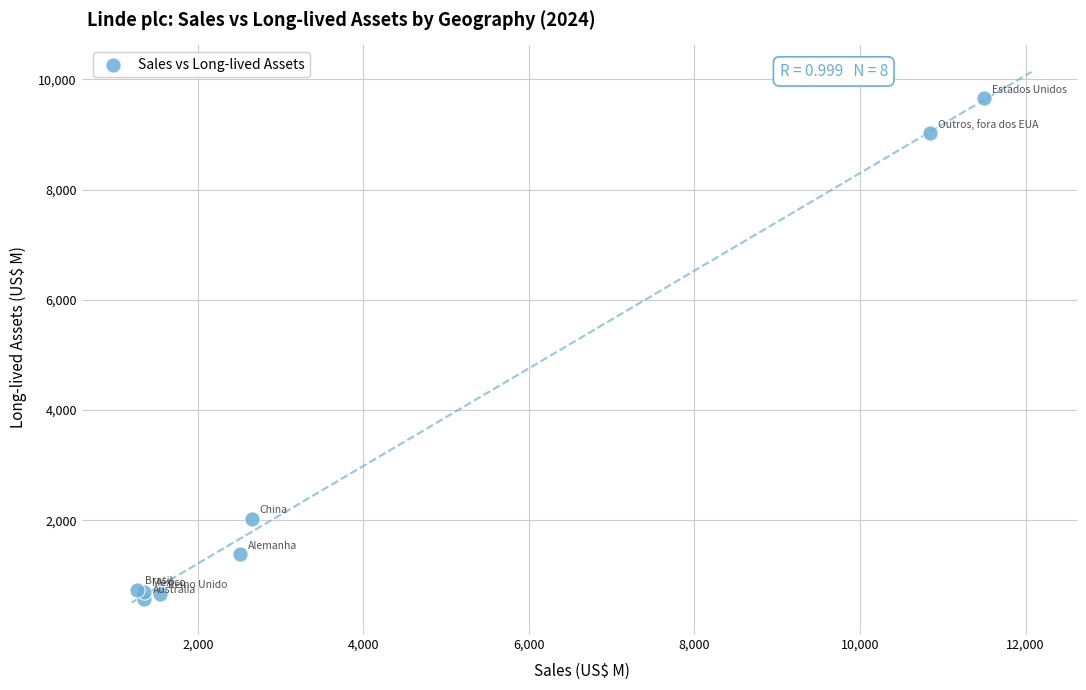

What Y value in the scatter plot is closest to 5118?

2022